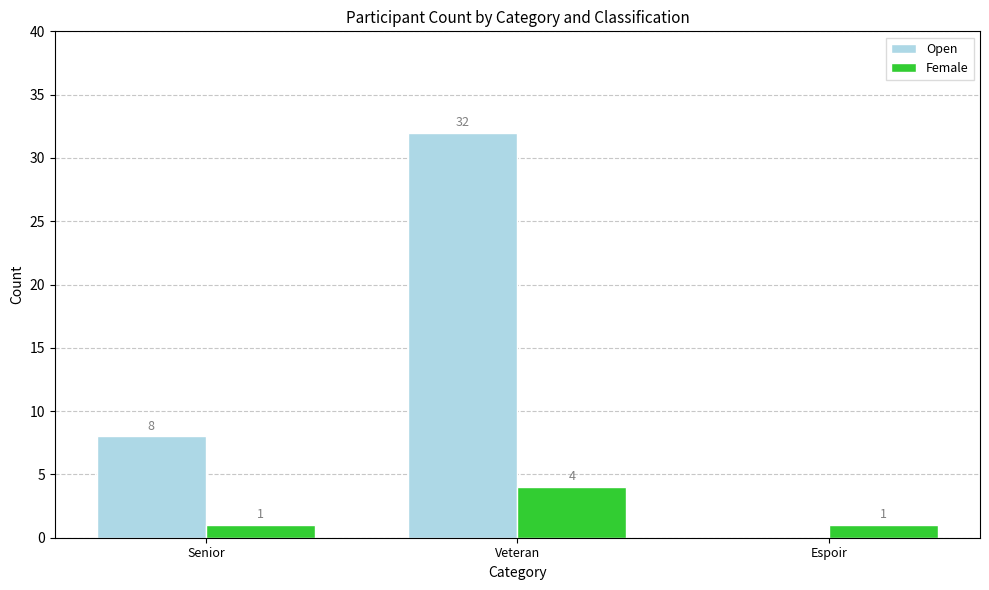

Where is Open nearest to the value 16?

Senior